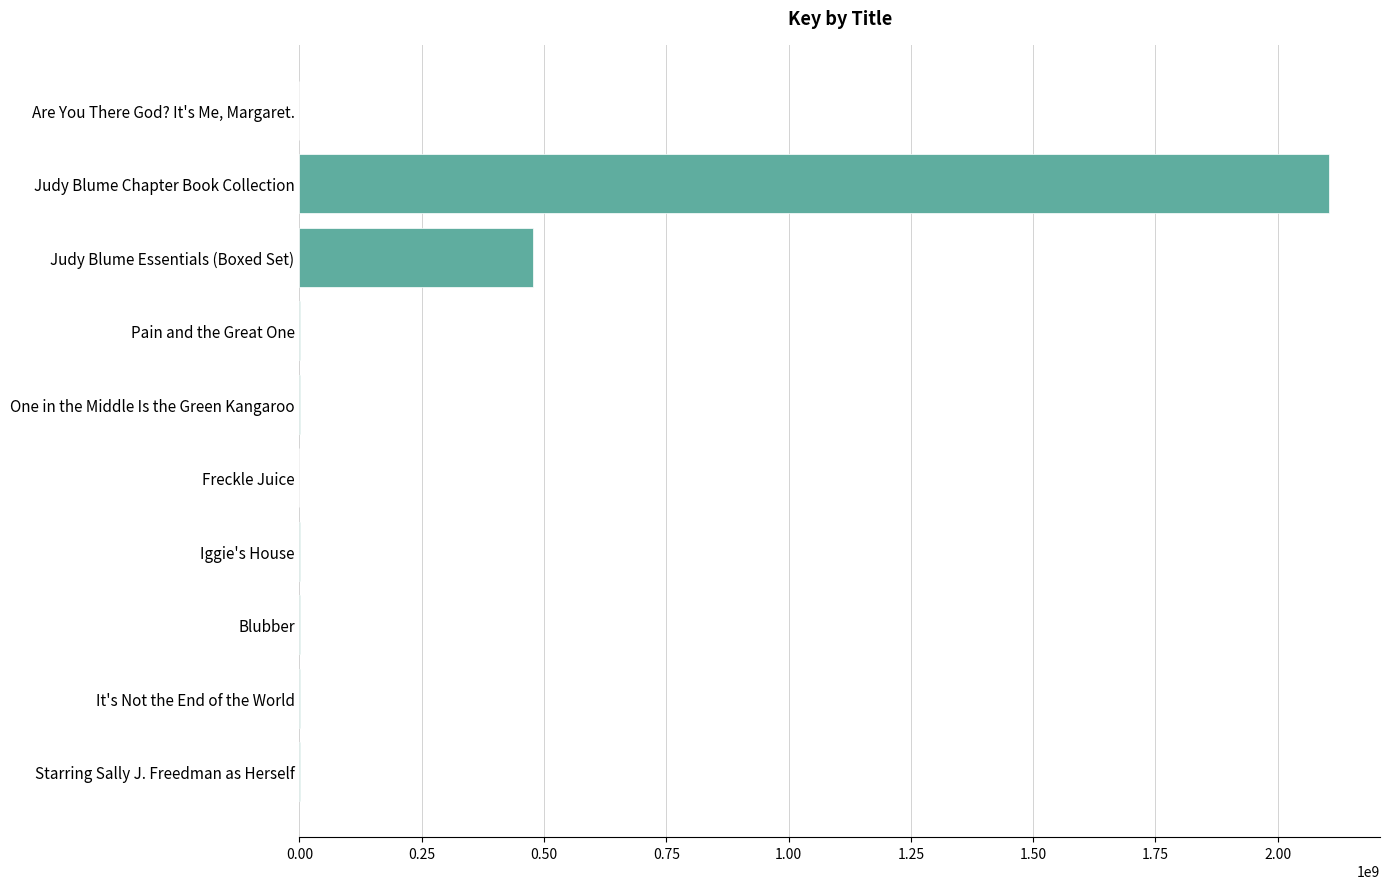

Is it true that the value at Judy Blume Essentials (Boxed Set) is 118579290?

False